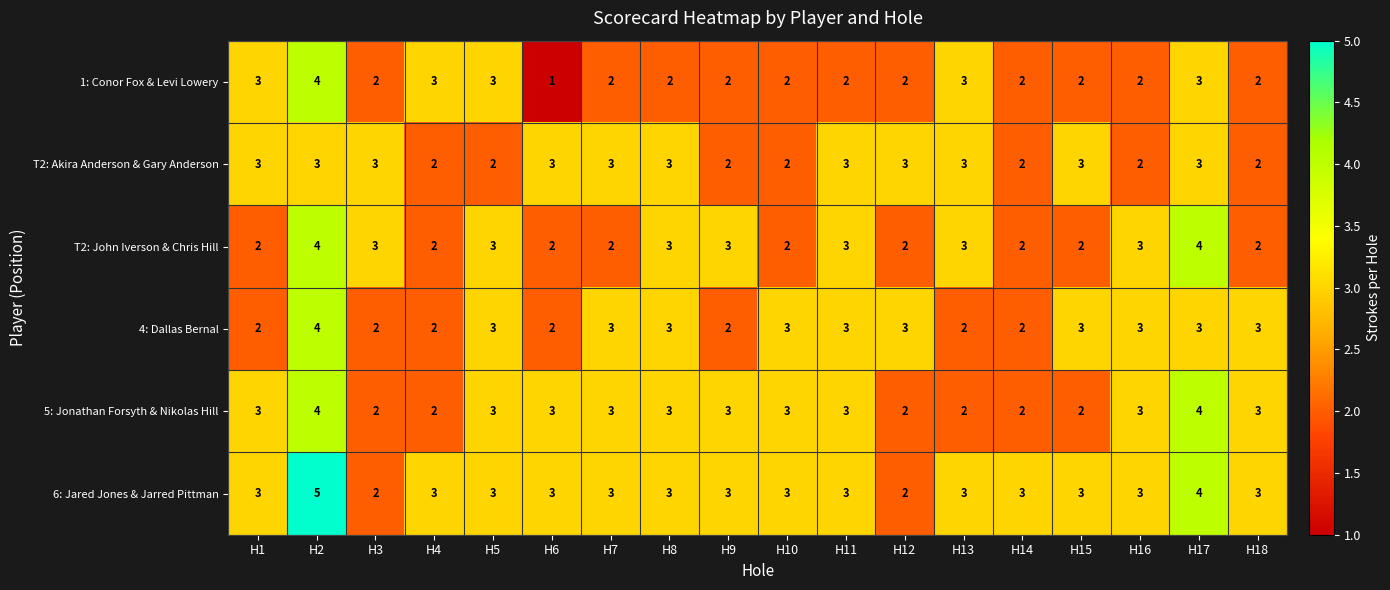

What is the approximate value of 6: Jared Jones & Jarred Pittman at H2?

5